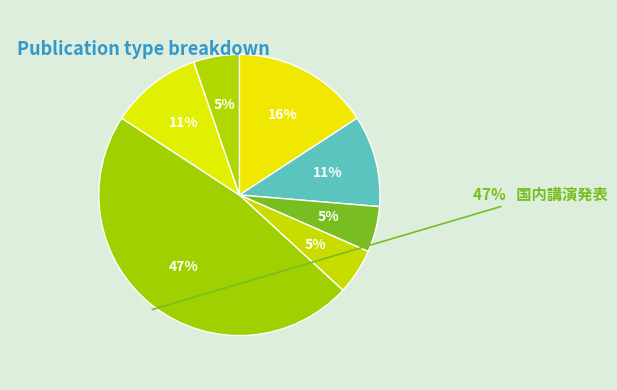

Does 報告書 account for over 50% of the chart?

No